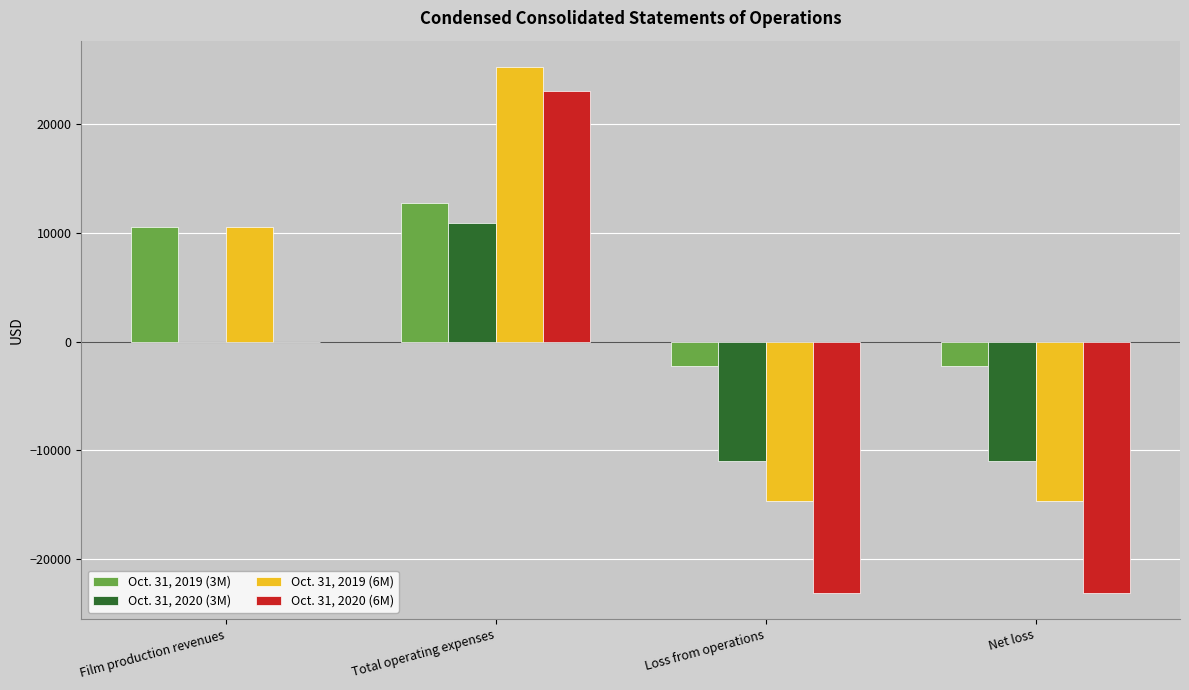

Are the bars grouped side by side (vs. stacked)?

Yes